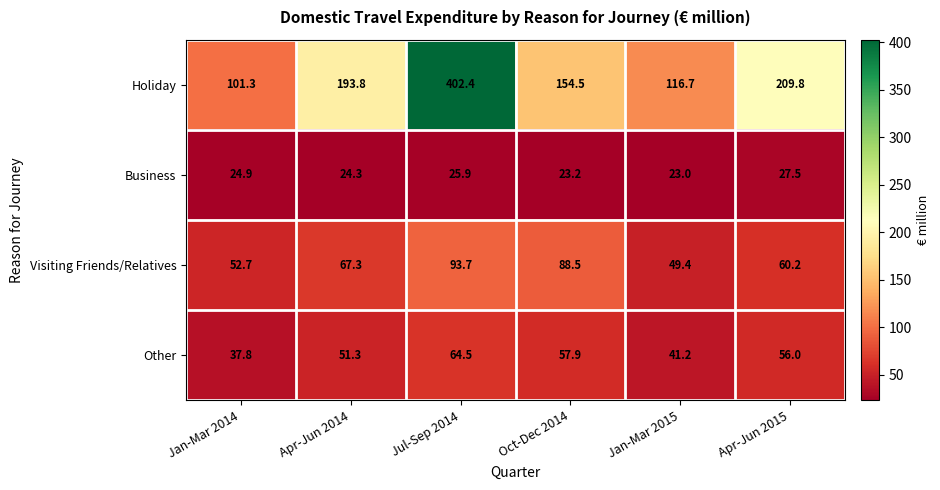

At how many categories does at least one series exceed 213?

1